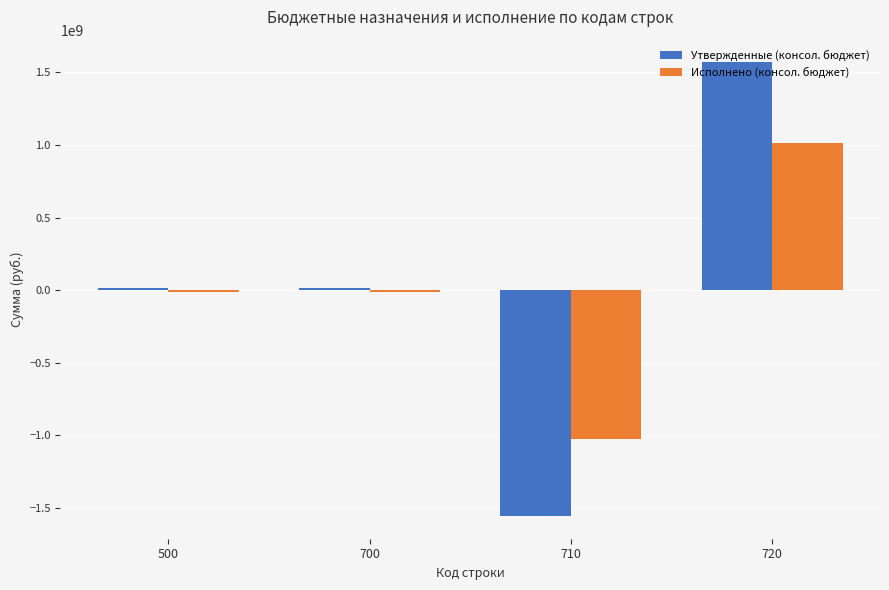

Reading left to right, extract all data points from this chart.

Утвержденные (консол. бюджет): 500=13293108.2	700=13293108.2	710=-1554476990.5	720=1567770098.7
Исполнено (консол. бюджет): 500=-12023577.4	700=-12023577.4	710=-1026036746.0	720=1014013168.6